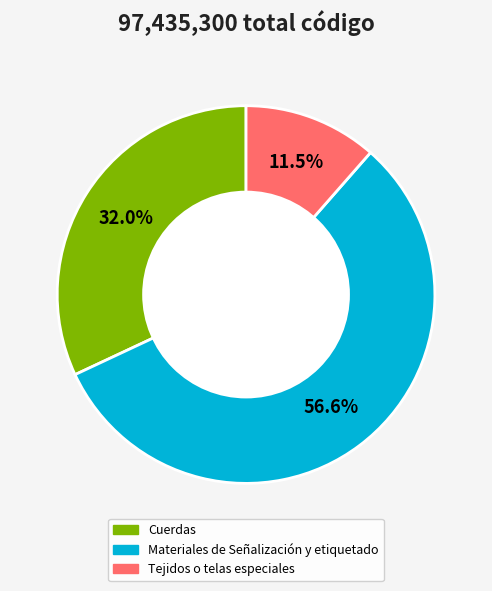

Rank the categories by value from lowest to highest.

Tejidos o telas especiales, Cuerdas, Materiales de Señalización y etiquetado